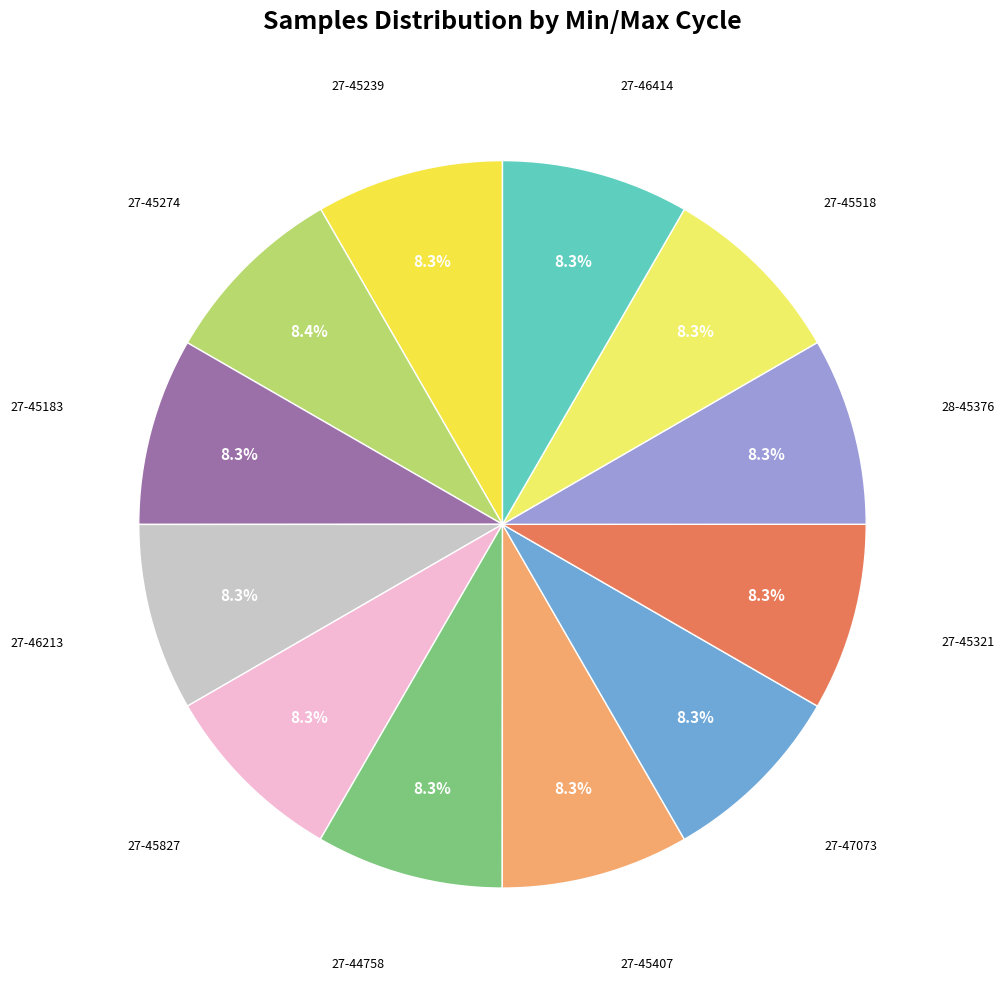

Count the number of slices in the pie.

12